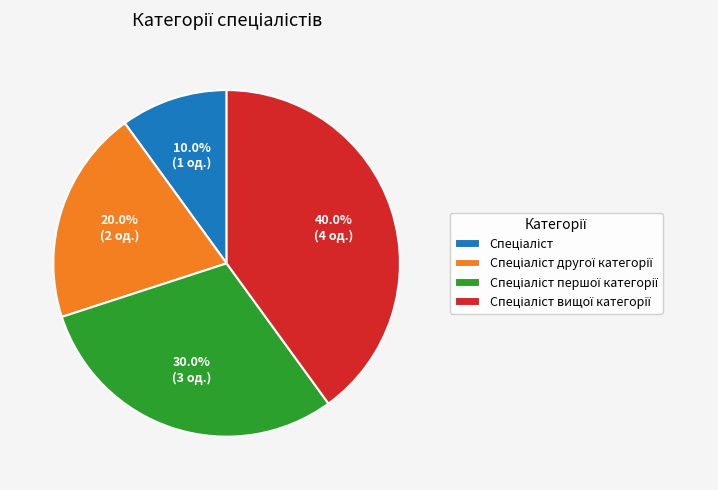

Is there any slice that represents more than half of the pie?

No